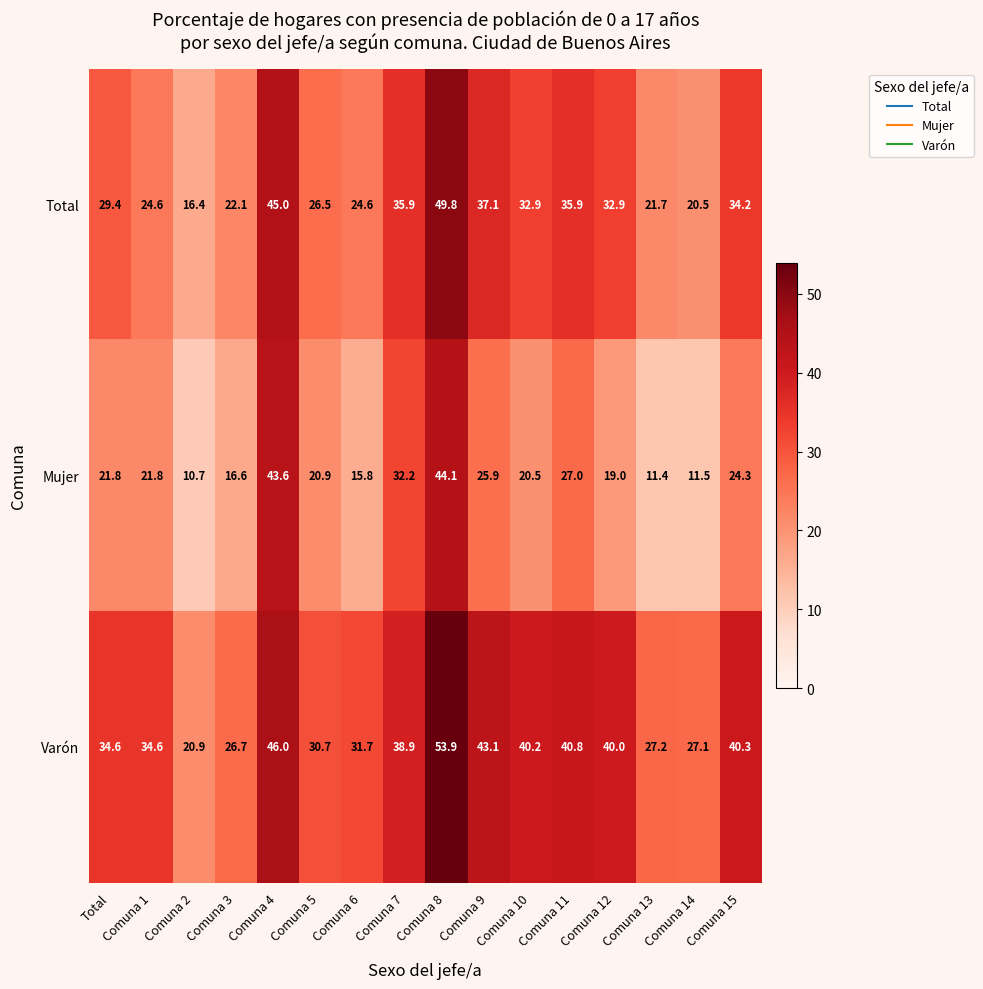

What is the average value of the Total series?

30.6